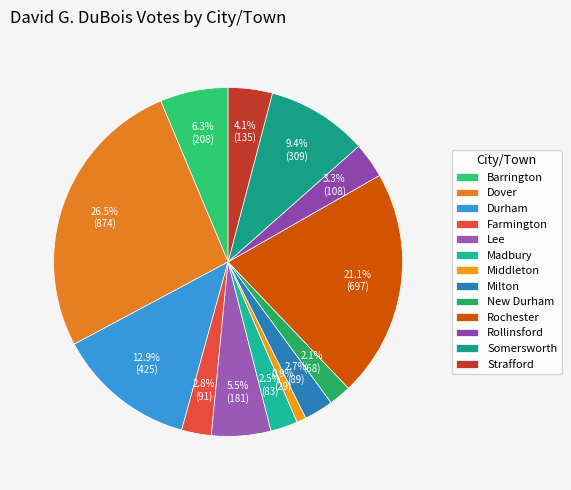

Which slice is the largest?

Dover